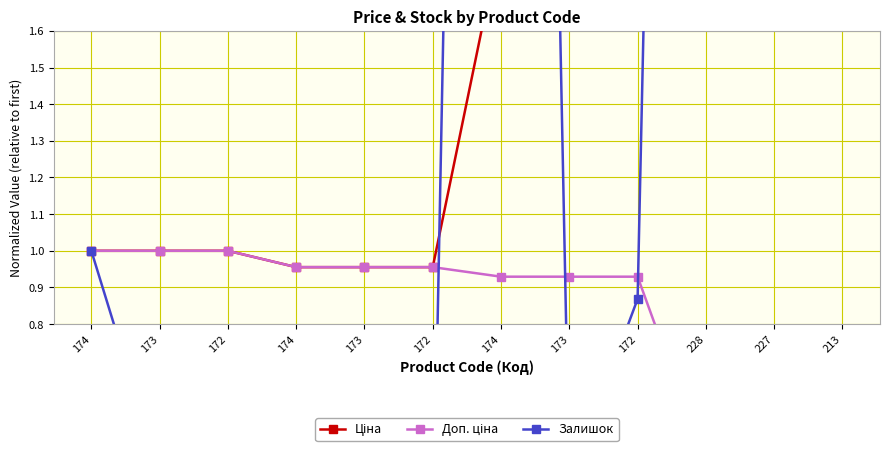

What is the label of the 11th point from the right?

173